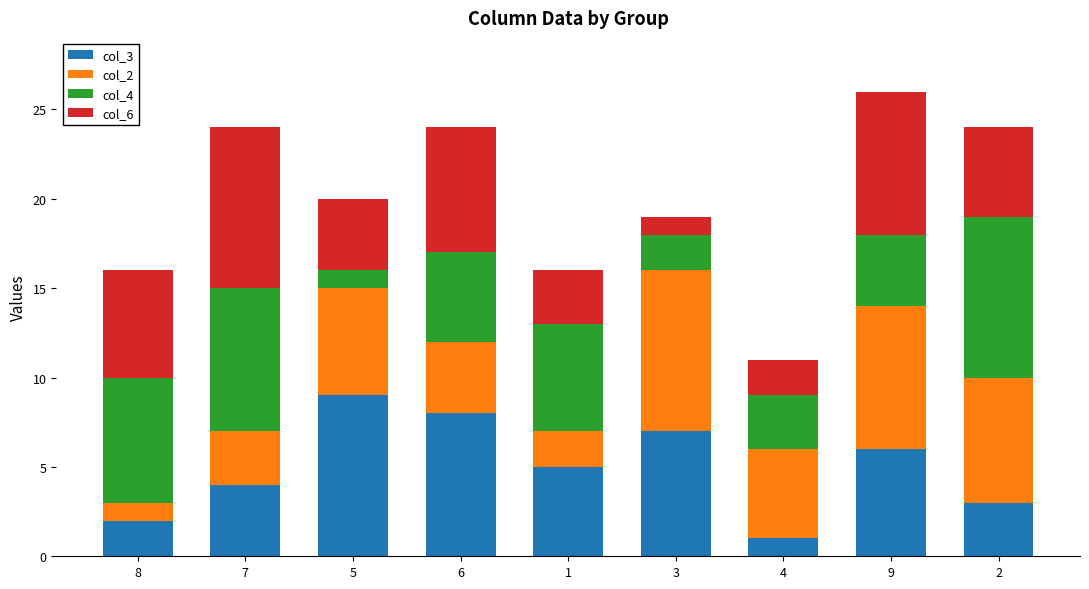

Is it true that col_3 equals 1 at 4?

True